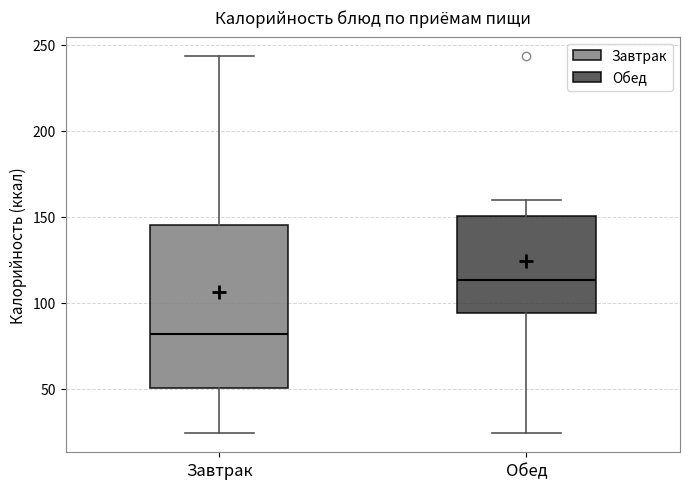

Which box has the lowest median line?

Завтрак